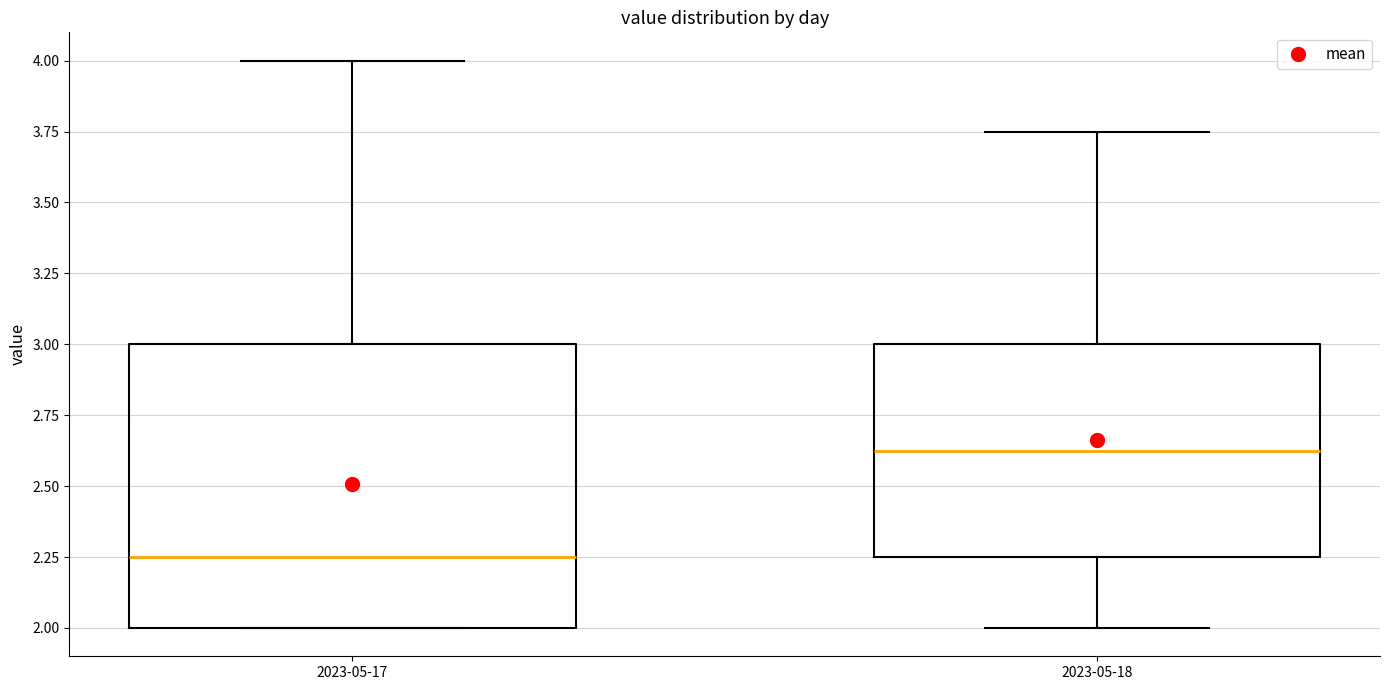

Reading left to right, read every box against the y-axis: the position of its median line, the range the box covers, and the ends of its whiskers. The values are not printed on the chart, so give them approximately, as read against the axis.

2023-05-17: median 2.25, box 2.00 to 3.00, whiskers 2.00 to 4.00
2023-05-18: median 2.65, box 2.25 to 3.00, whiskers 2.00 to 3.75